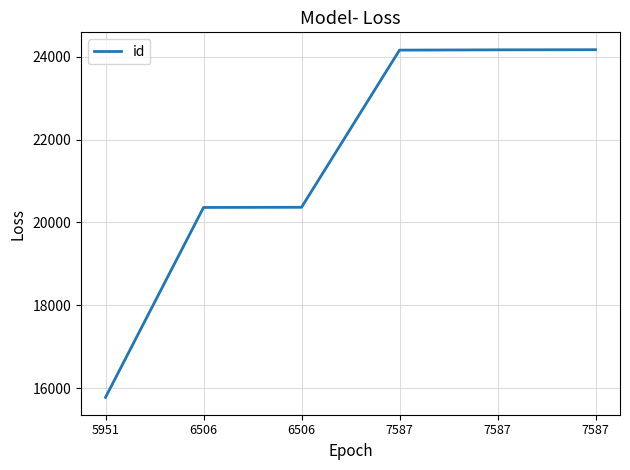

Read the value at 7587, to the nearest 50.

24150